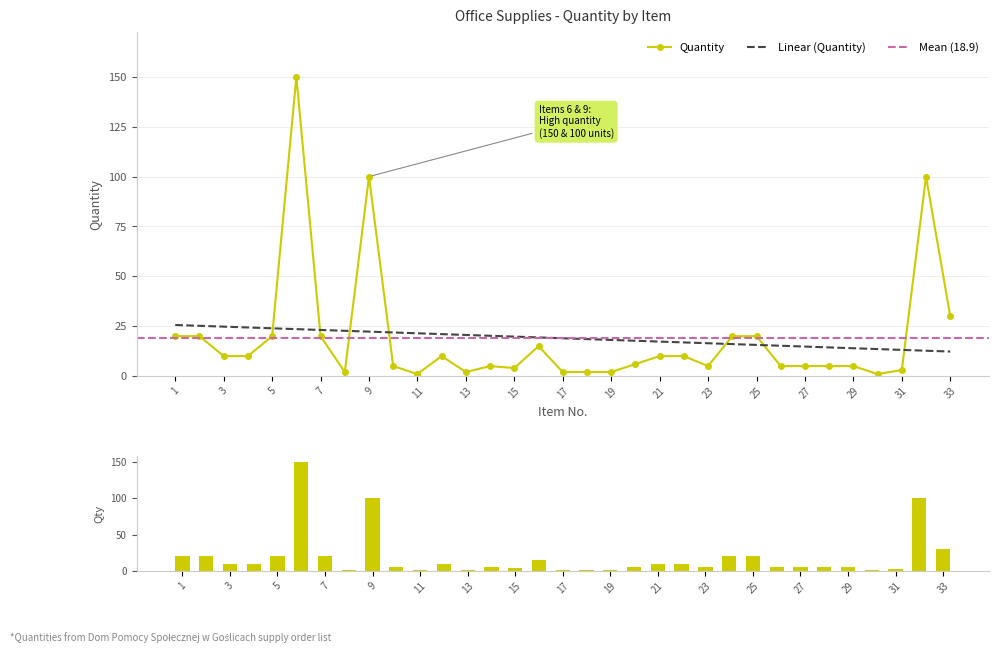

What is the greatest value displayed?

150